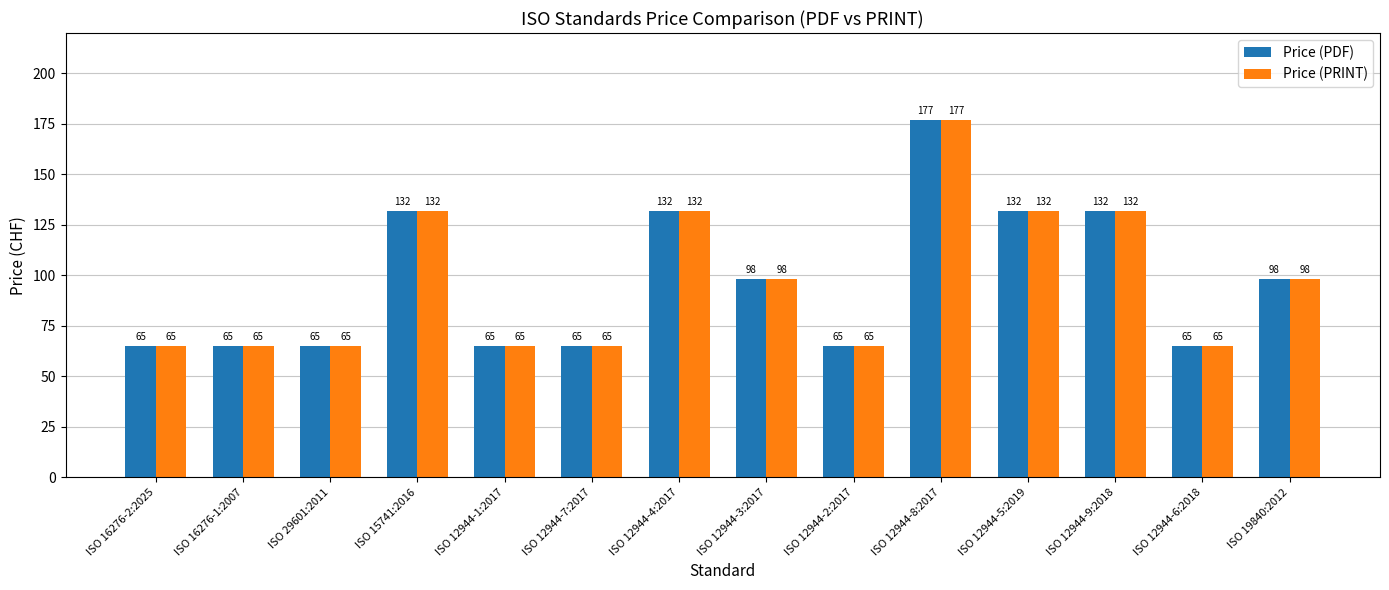

How many values in the Price (PRINT) series are below 98?

7